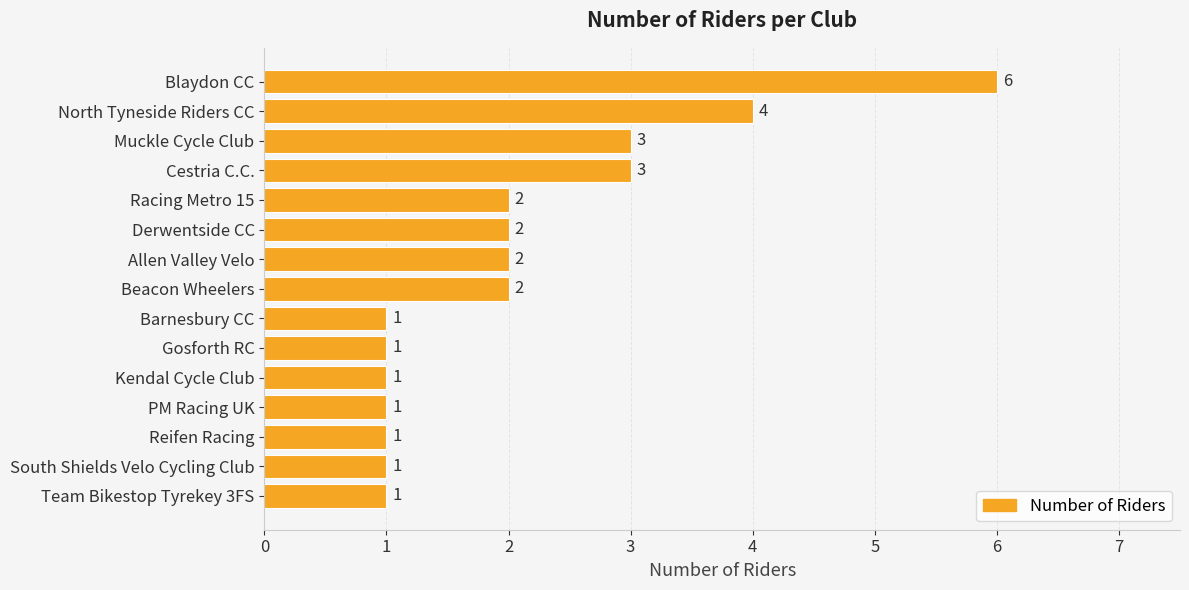

Approximately how many times larger is the value at Cestria C.C. compared to Team Bikestop Tyrekey 3FS?

3.0